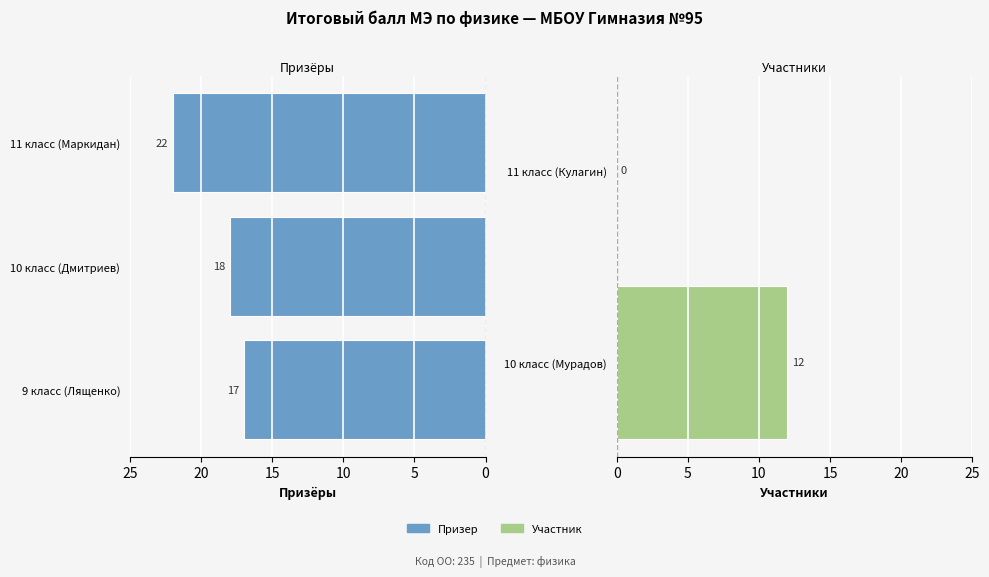

Count the values in the range 17 to 22.

3